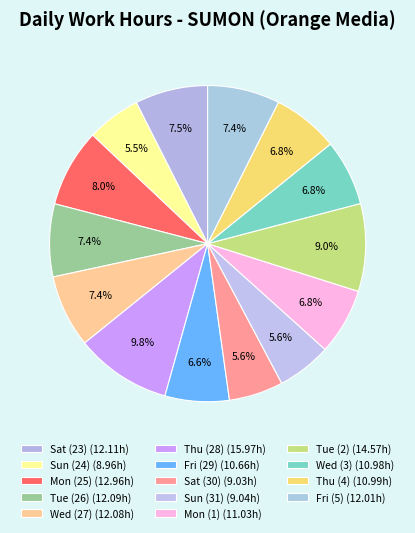

Is it true that Wed (27) is 7% of the pie?

True